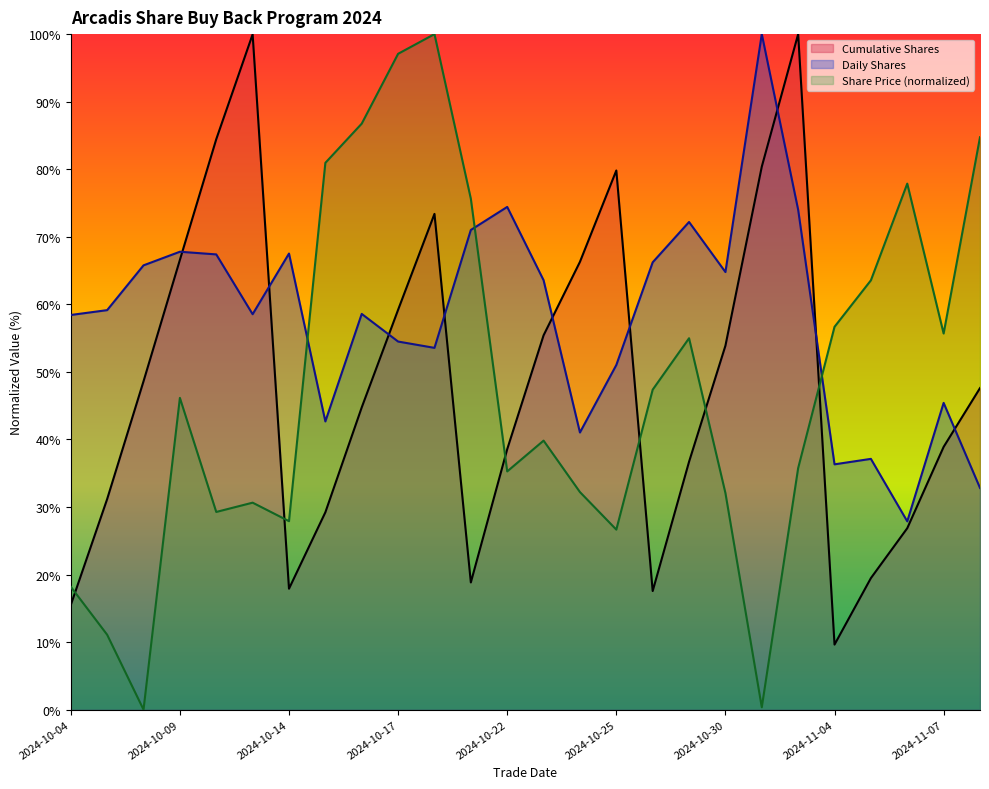

What is the greatest value displayed?

100.0